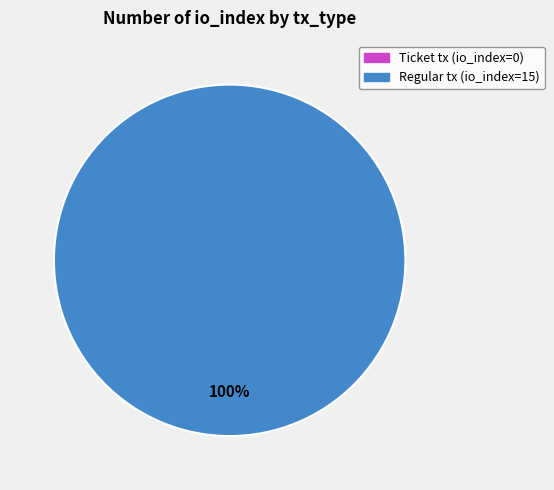

Which slice represents more than half of the pie?

Regular tx (io_index=15)